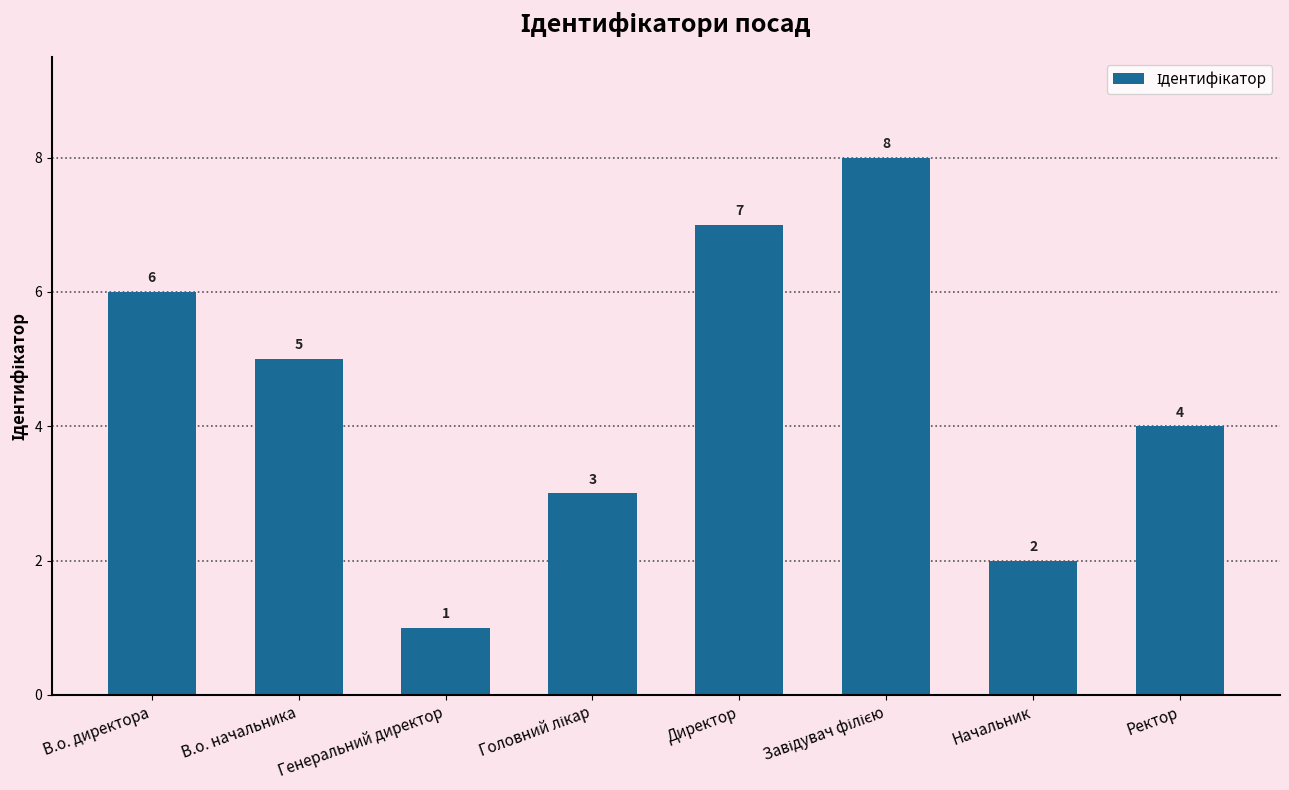

Reading right to left, extract all data points from this chart.

4	2	8	7	3	1	5	6